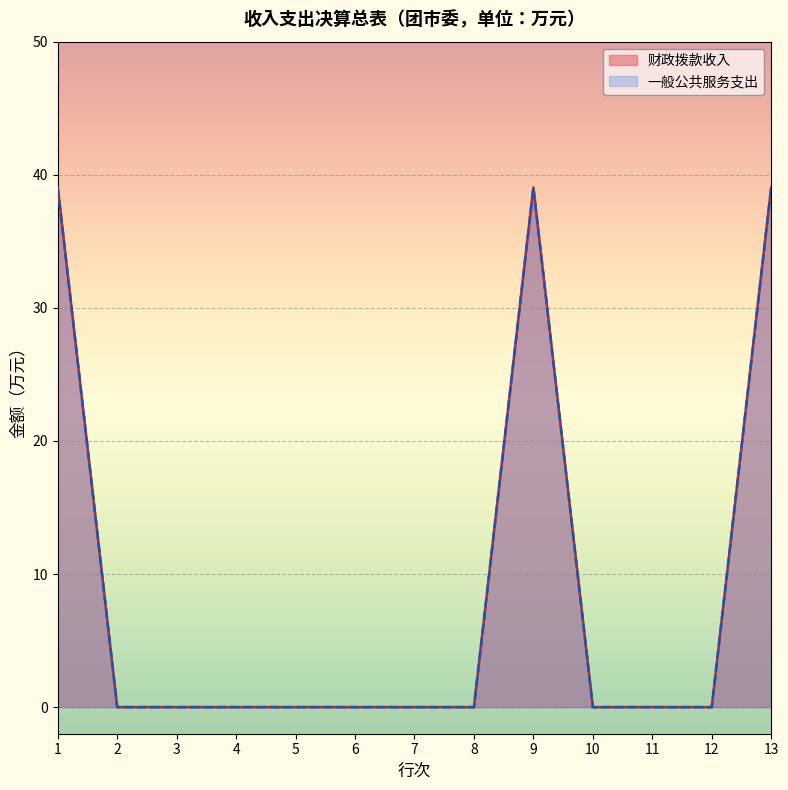

At 9, list the series in order from smallest to largest.

财政拨款收入, 一般公共服务支出